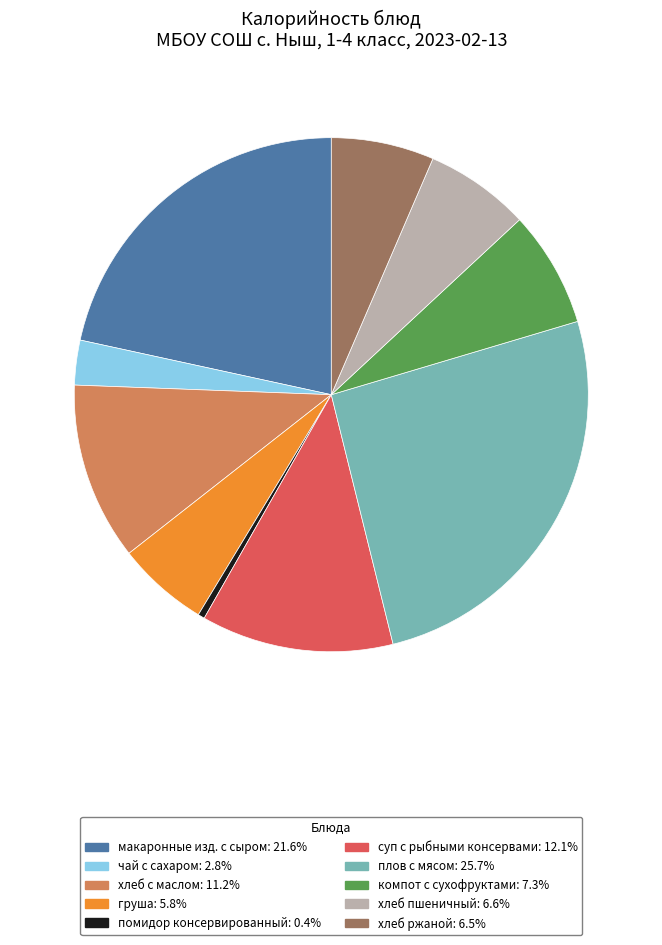

The компот с сухофруктами slice represents 1% of the pie. True or false?

False